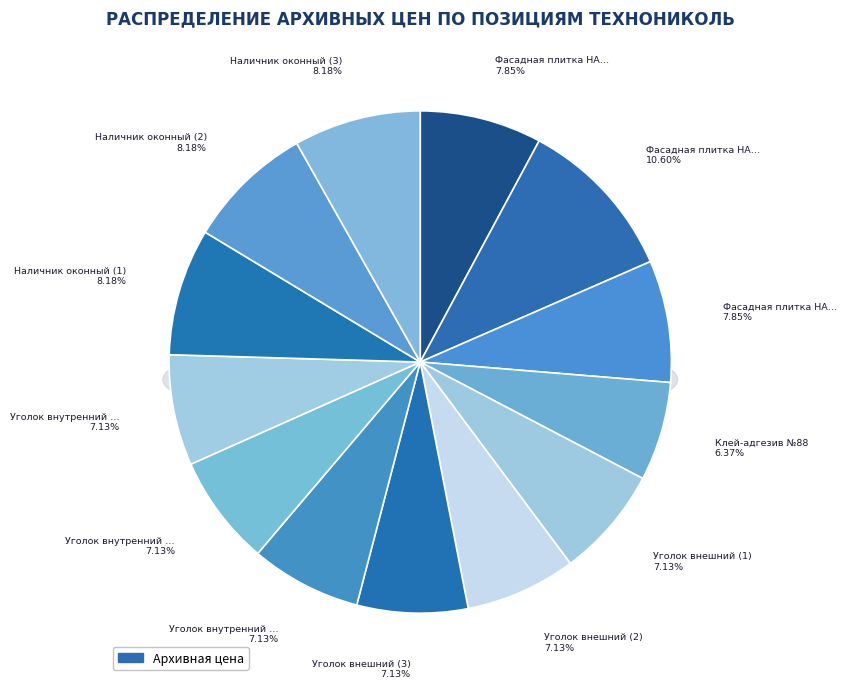

How many segments does this pie chart have?

13